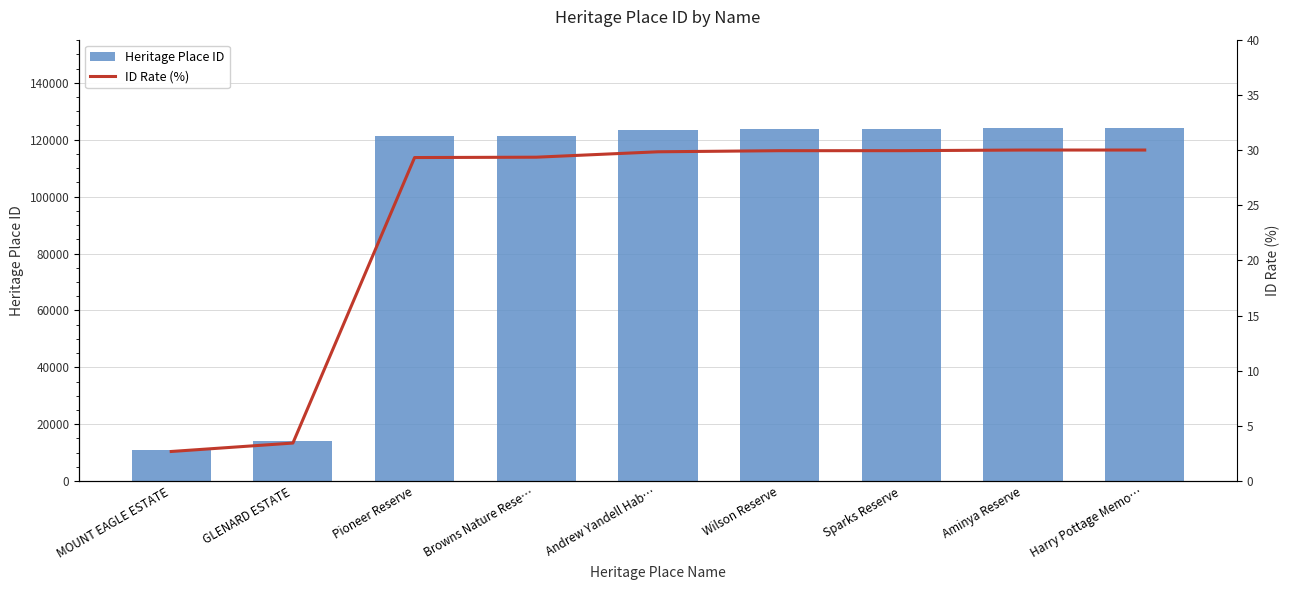

Are the bars grouped side by side (vs. stacked)?

Yes